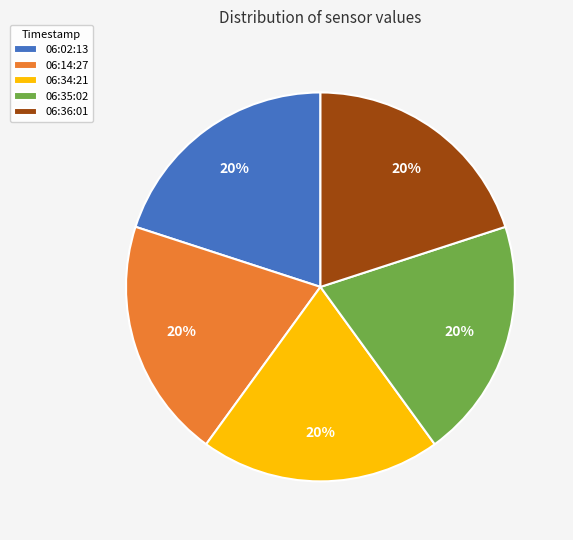

Combined, do 06:36:01 and 06:14:27 account for over 50%?

No